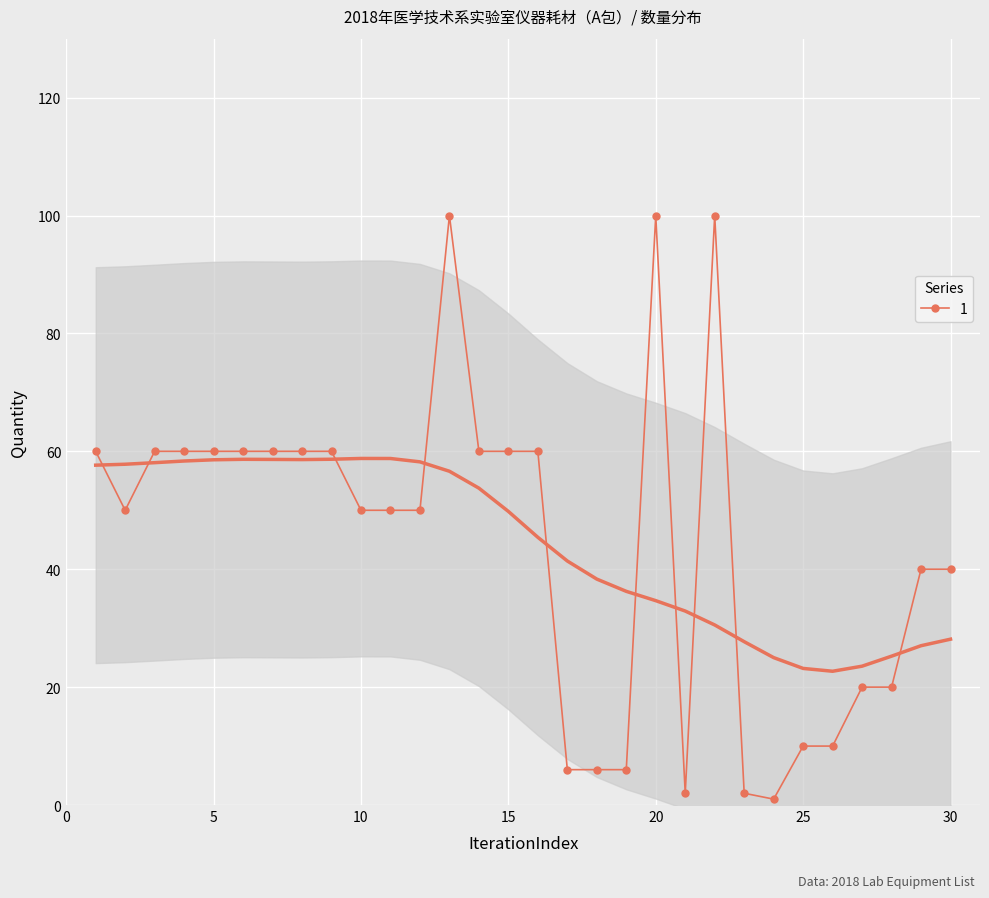

True or false: the data has more than 2 interior local peaks.

True